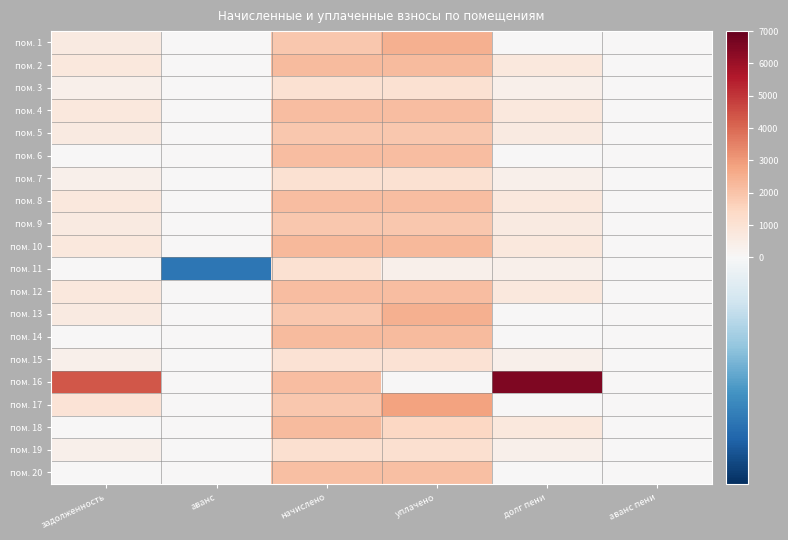

Which has a higher value, долг пени or задолженность?

задолженность